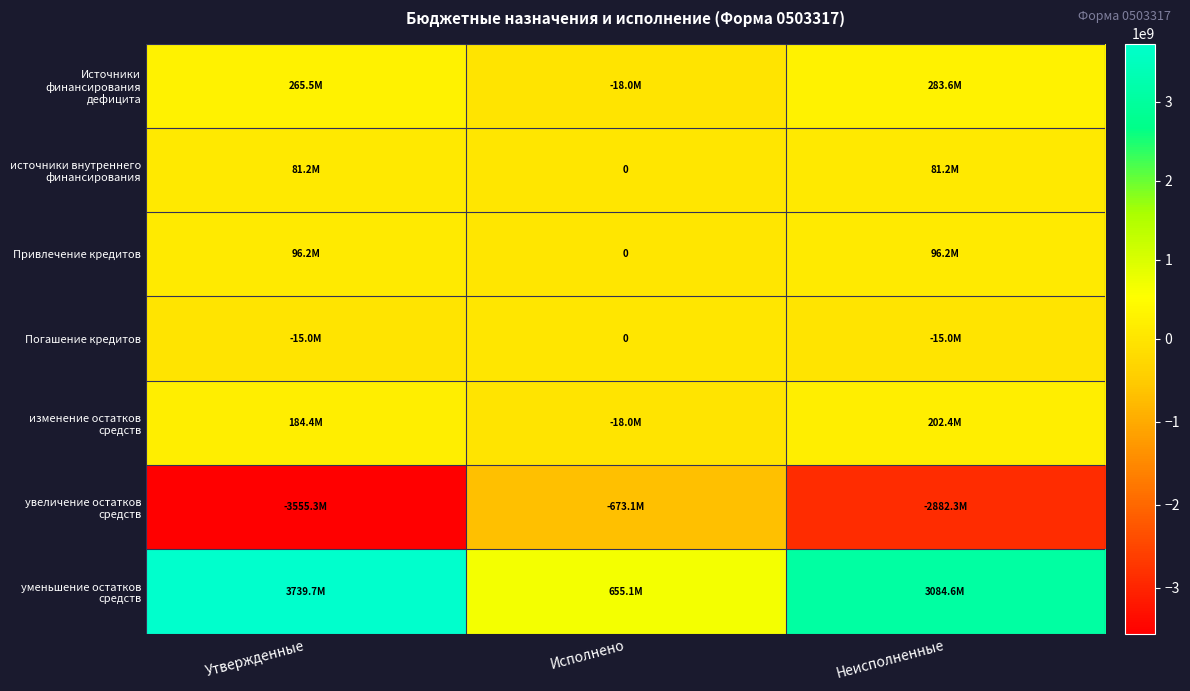

List the series in order of their peak value, highest first.

уменьшение остатков средств, Источники финансирования дефицита, изменение остатков средств, Привлечение кредитов, источники внутреннего финансирования, Погашение кредитов, увеличение остатков средств